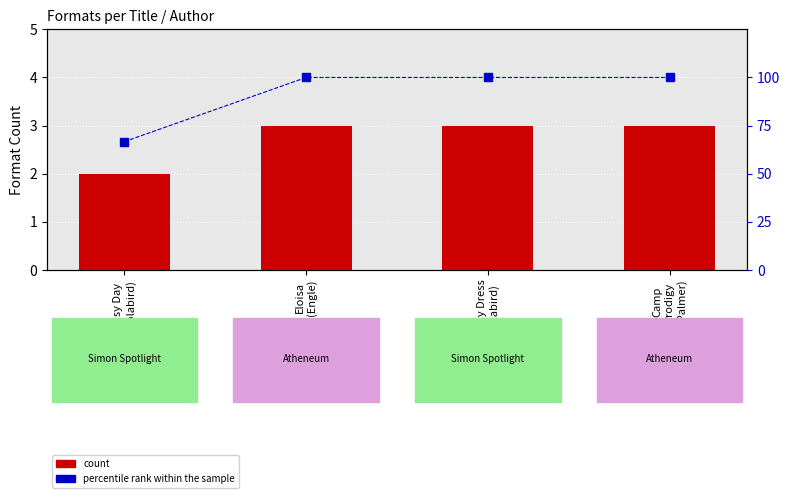

The value of percentile rank within the sample at Fancy Dress
(Holabird) is 20.1. True or false?

False